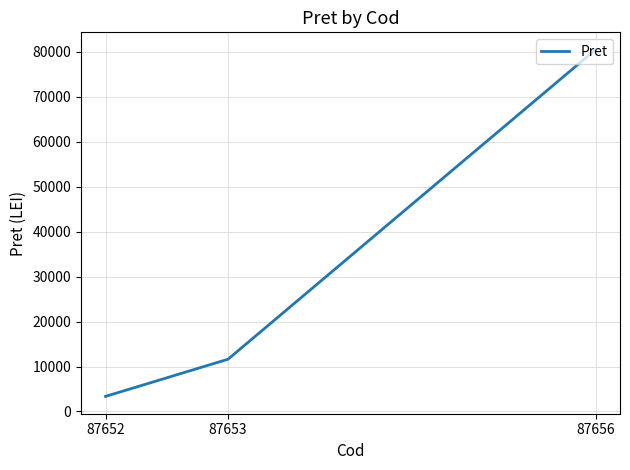

What is the average value?

31826.2